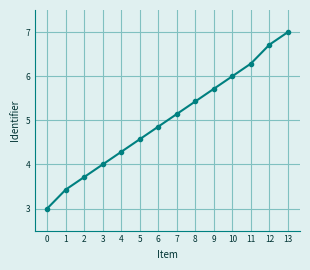

Rank the categories by value from lowest to highest.

0, 1, 2, 3, 4, 5, 6, 7, 8, 9, 10, 11, 12, 13